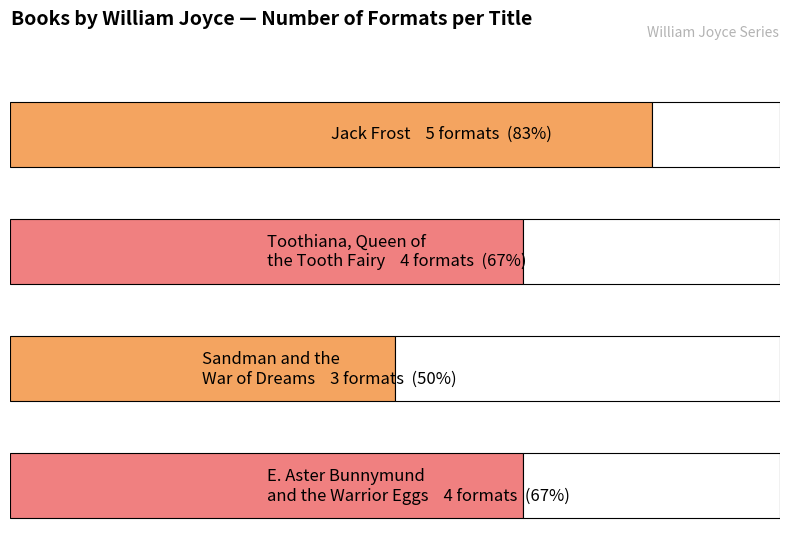

At which category does the chart reach its peak across all series?

Jack Frost